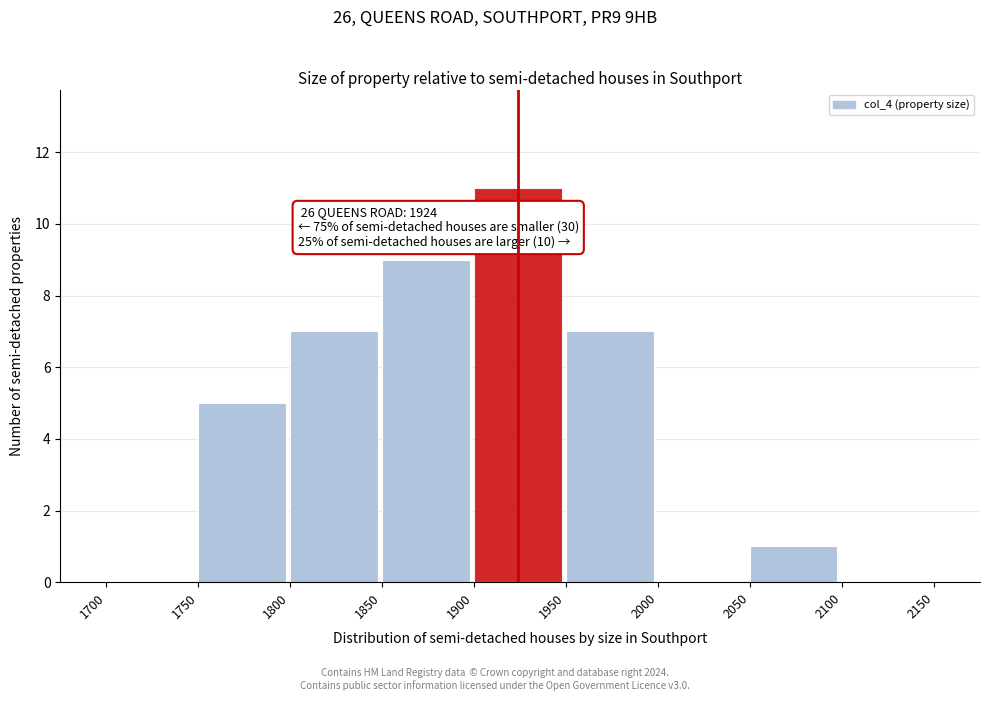

Over which range of the x-axis is the bar tallest?

1900 to 1950